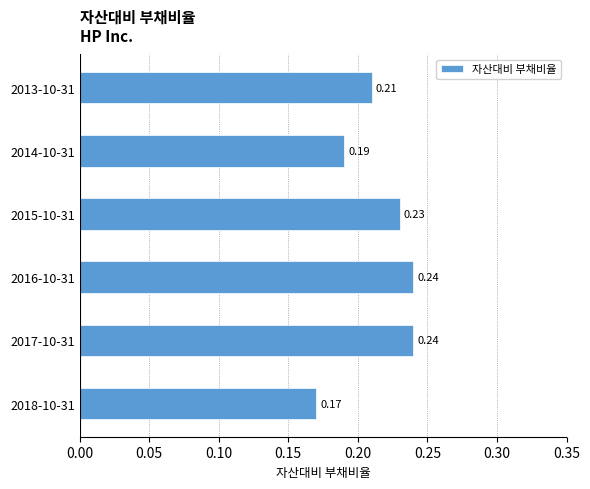

What is the sum of all values?

1.3